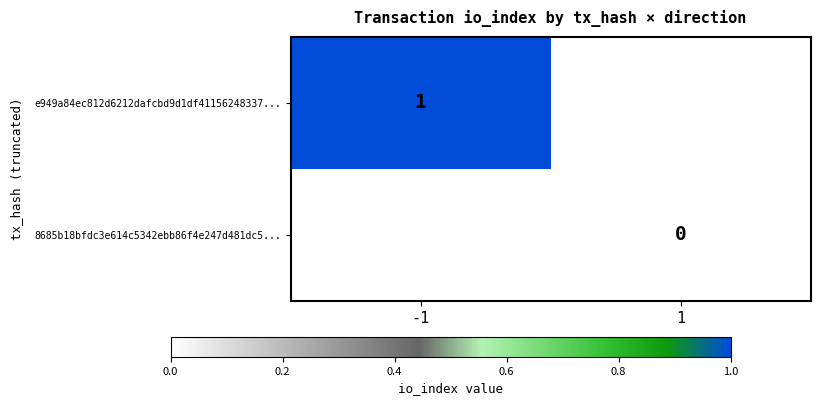

At how many categories does at least one series exceed 0?

1